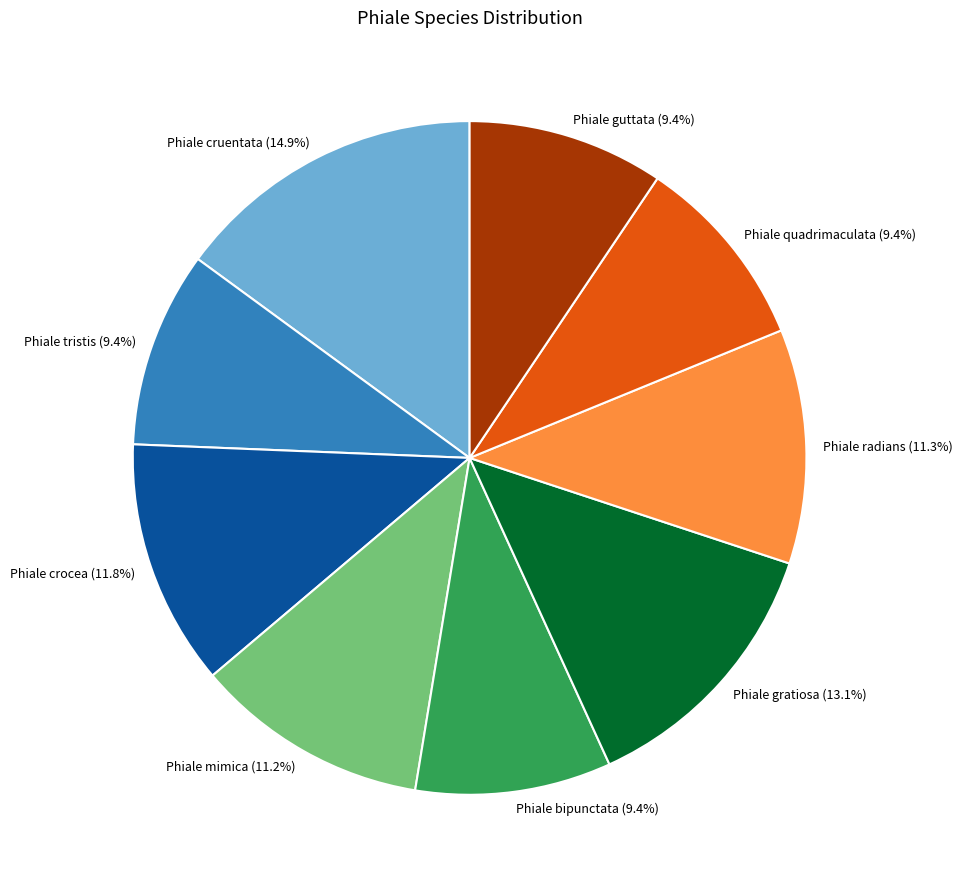

What is the ratio of the value at Phiale mimica (11.2%) to the value at Phiale crocea (11.8%)?

0.9